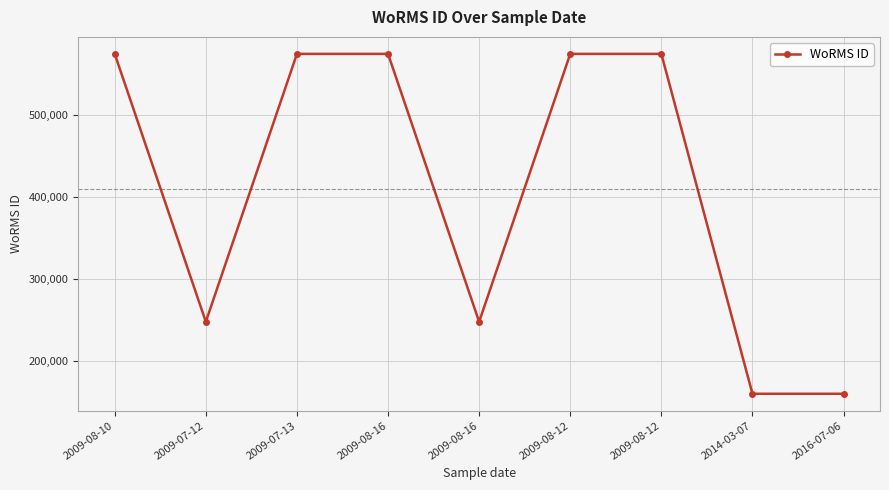

What is the difference between the maximum and minimum values?

413335